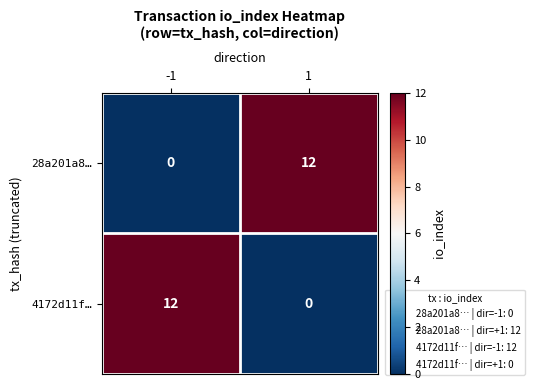

What value does the 28a201a8… series have at 1, to the nearest 5?

10